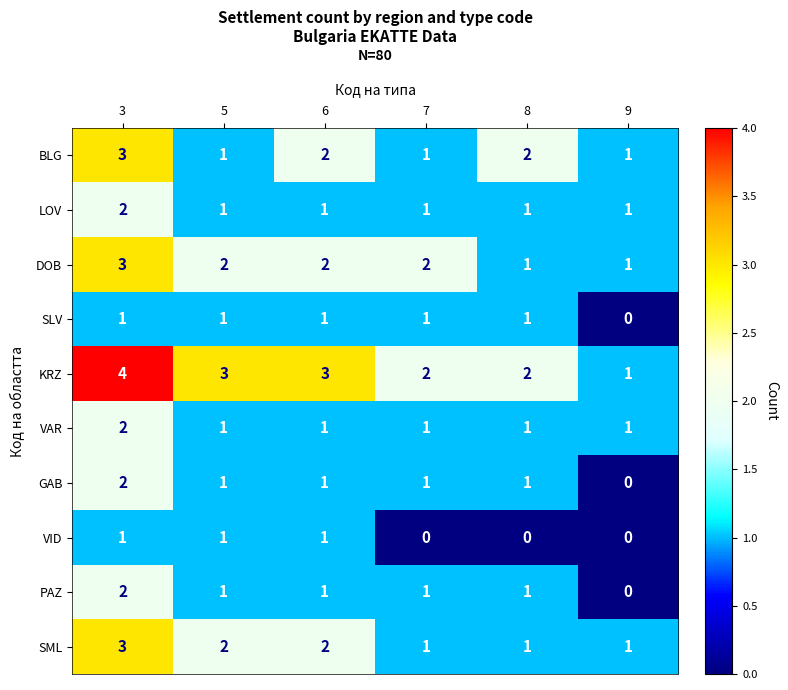

How many data points does each series have?

6